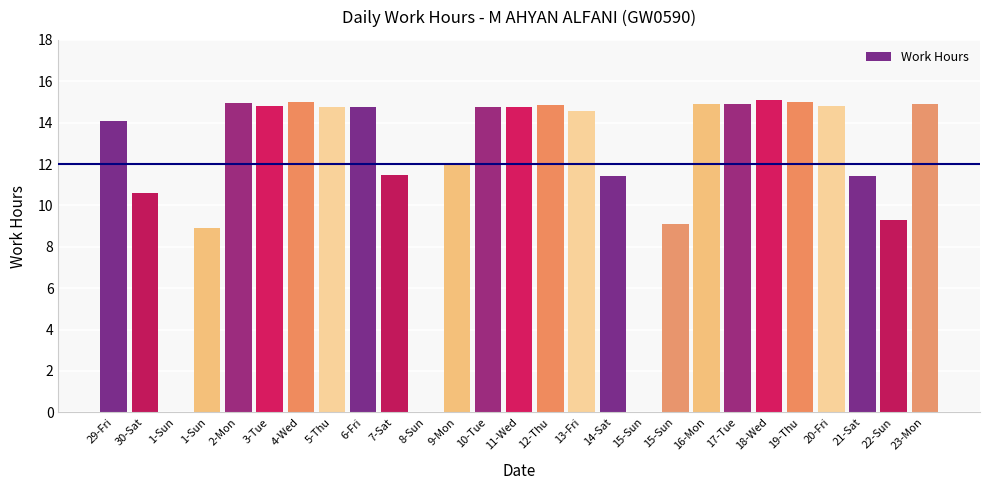

How many categories are shown in the chart?

27